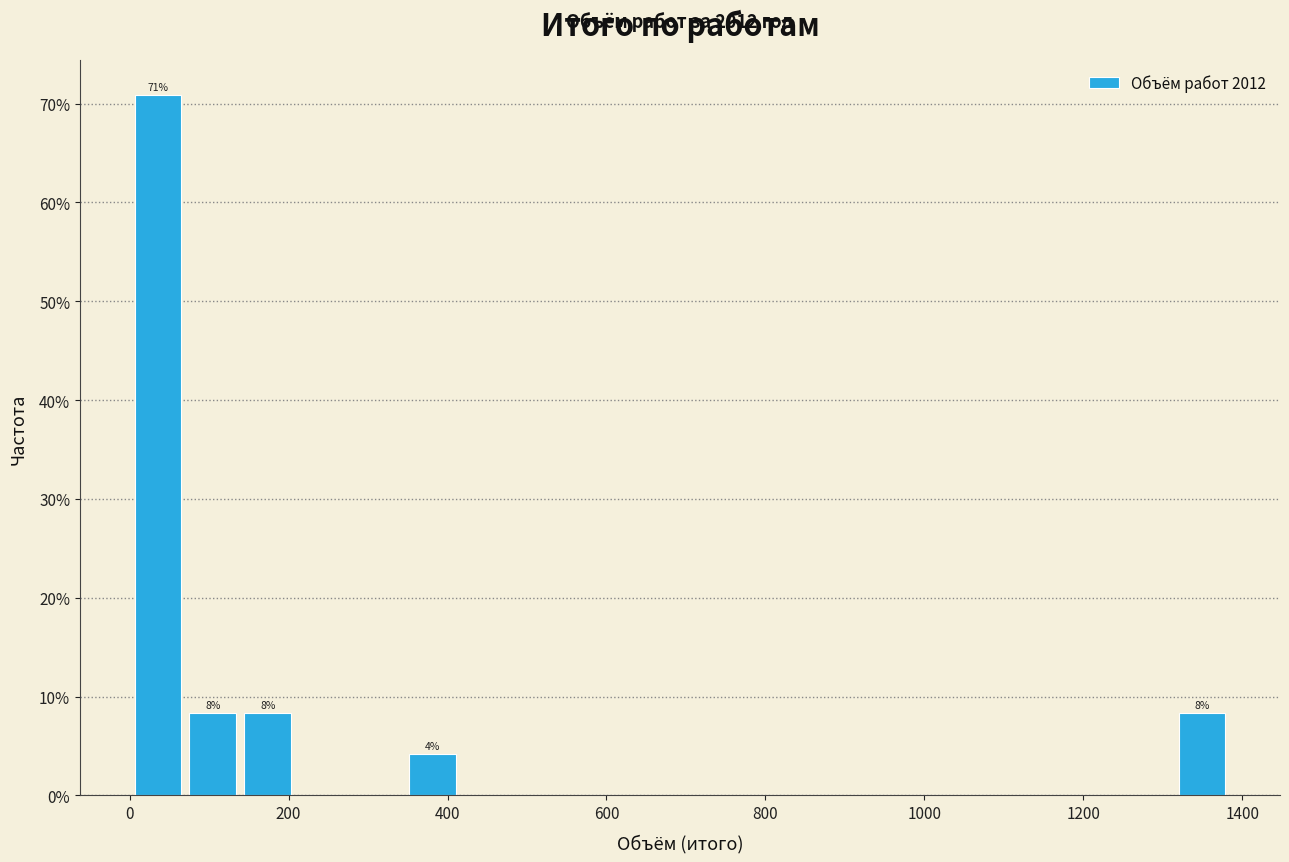

Around what value on the x-axis is the tallest bar? Give the approximate position of its centre, as read against the axis.

40